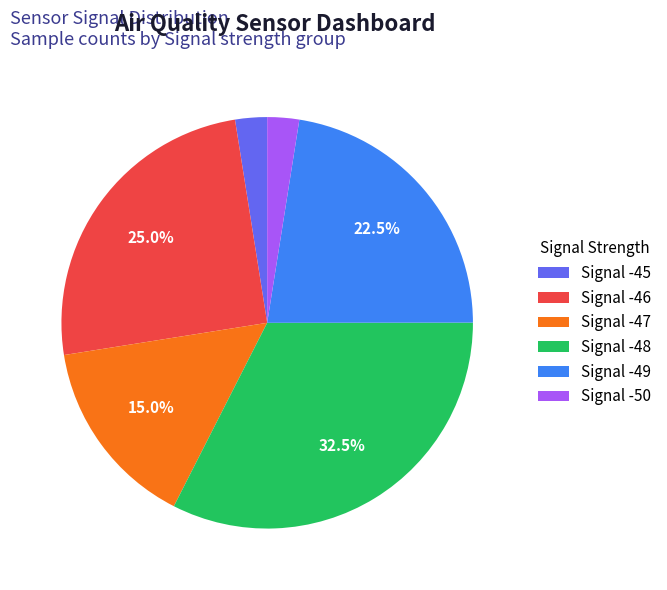

What is the ratio of the value at Signal -47 to the value at Signal -49?

0.7